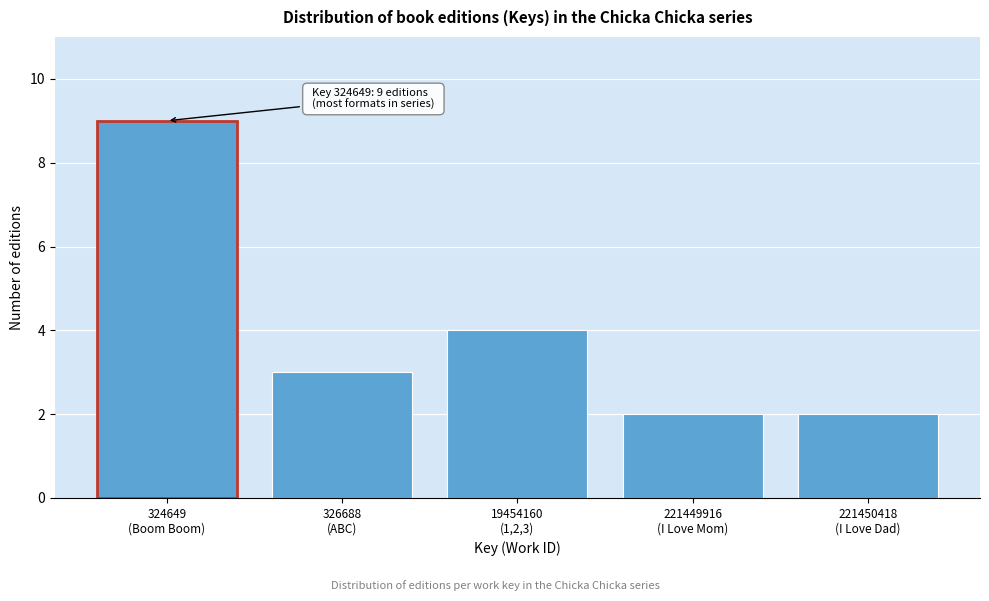

Reading left to right, transcribe all the data shown in this chart.

9	3	4	2	2